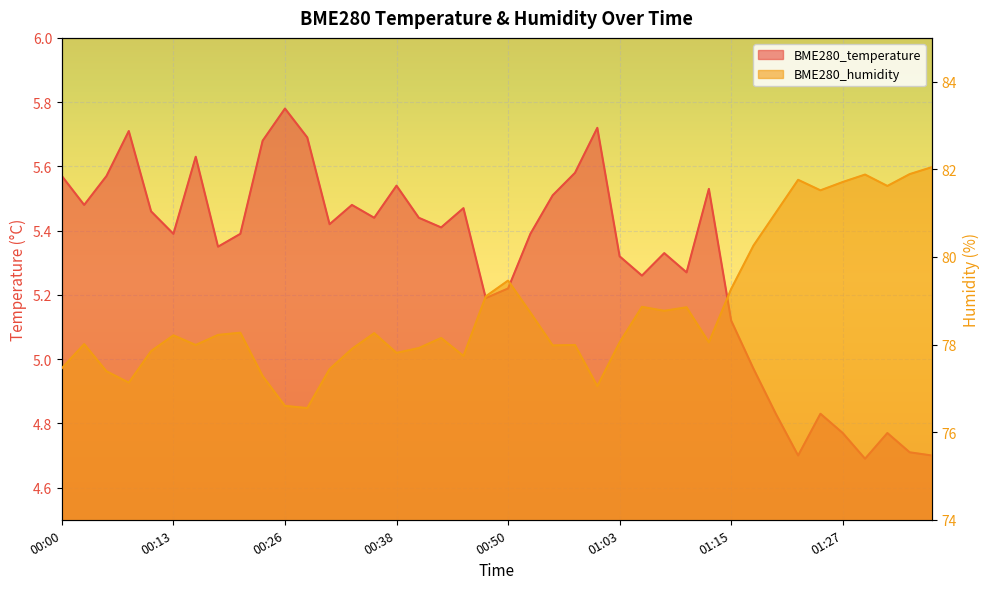

Reading left to right, list all the values displayed in this chart.

BME280_temperature: 5.6	5.5	5.6	5.7	5.5	5.4	5.6	5.3	5.4	5.7	5.8	5.7	5.4	5.5	5.4	5.5	5.4	5.4	5.5	5.2	5.2	5.4	5.5	5.6	5.7	5.3	5.3	5.3	5.3	5.5	5.1	5.0	4.8	4.7	4.8	4.8	4.7	4.8	4.7	4.7
BME280_humidity: 77.5	78.0	77.4	77.1	77.8	78.2	78.0	78.2	78.3	77.3	76.6	76.5	77.4	77.9	78.3	77.8	77.9	78.2	77.7	79.1	79.5	78.7	78.0	78.0	77.0	78.0	78.9	78.8	78.8	78.0	79.3	80.3	81.0	81.8	81.5	81.7	81.9	81.6	81.9	82.0